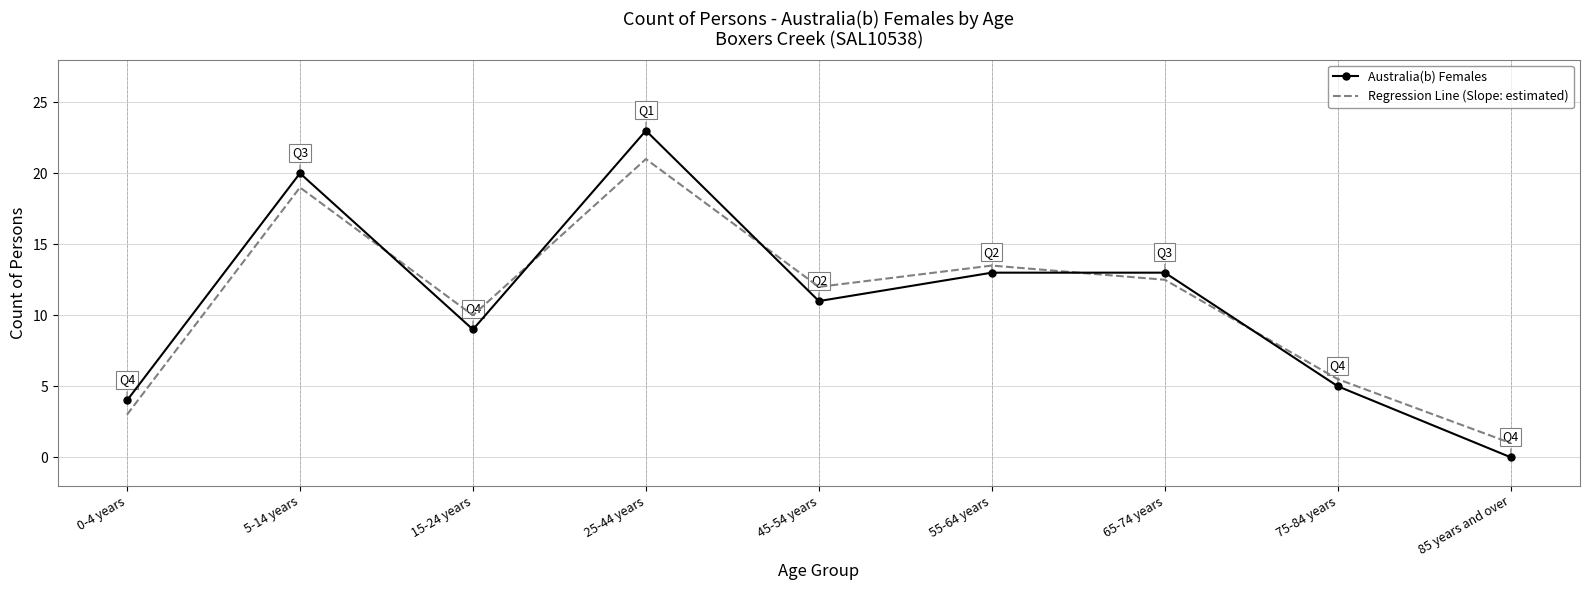

How many times do Regression Line (Slope: estimated) and Australia(b) Females cross each other?

5